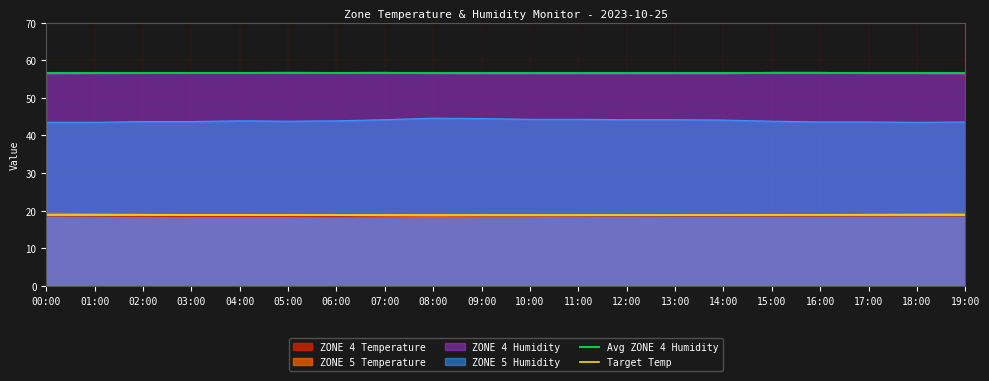

At which label is Target Temp closest to 19?

00:00